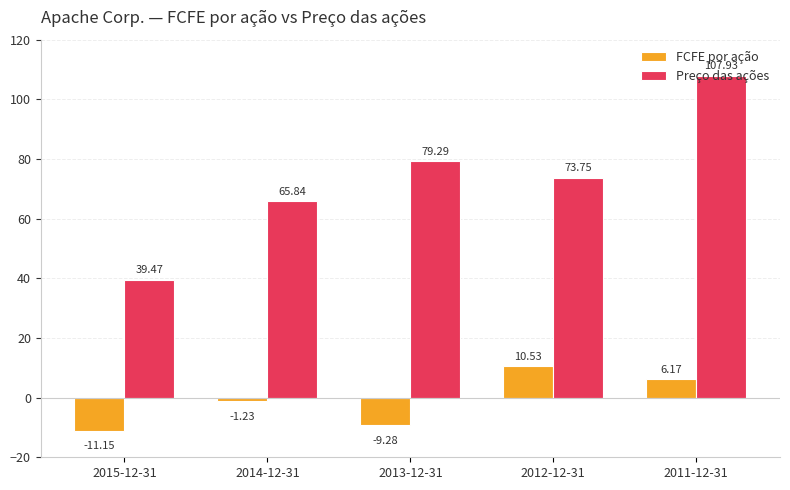

How many values in the FCFE por ação series are below -1?

3